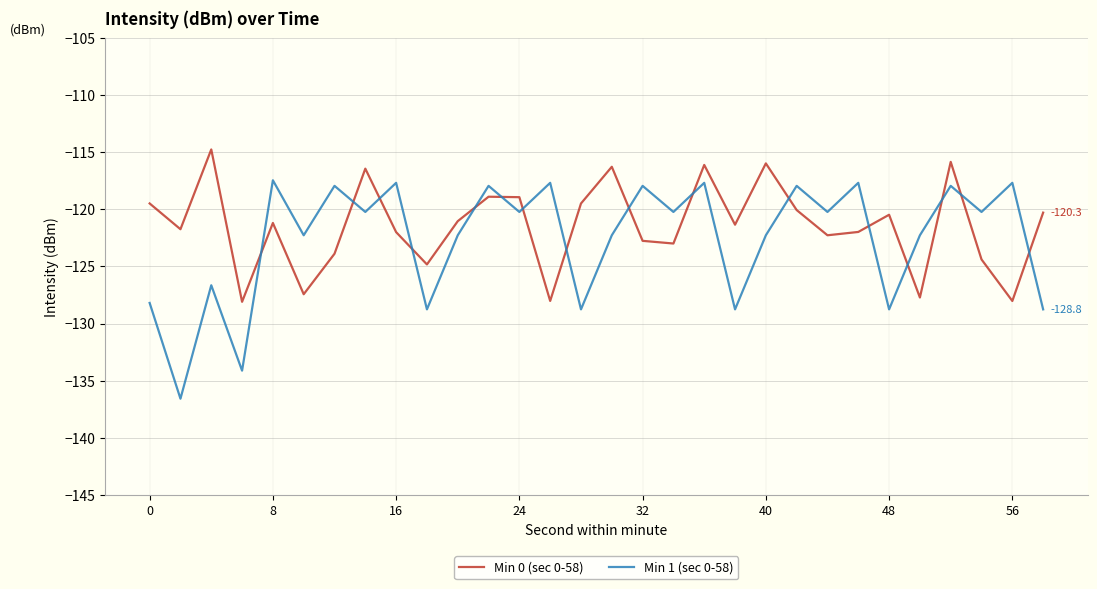

After their last crossing, which series has the higher values: Min 1 (sec 0-58) or Min 0 (sec 0-58)?

Min 0 (sec 0-58)